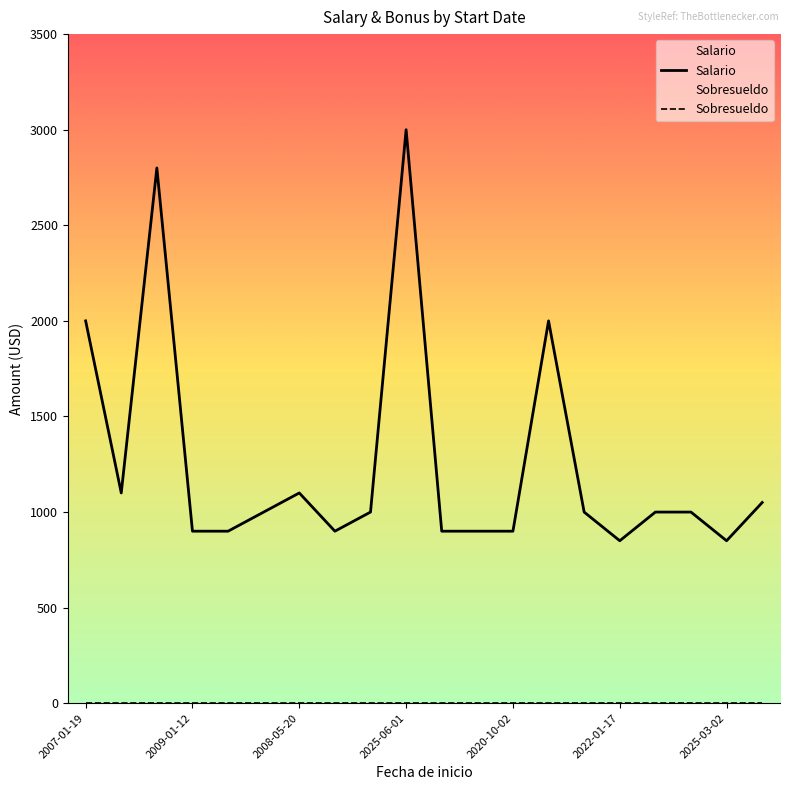

How many data points are less than 1000?

8